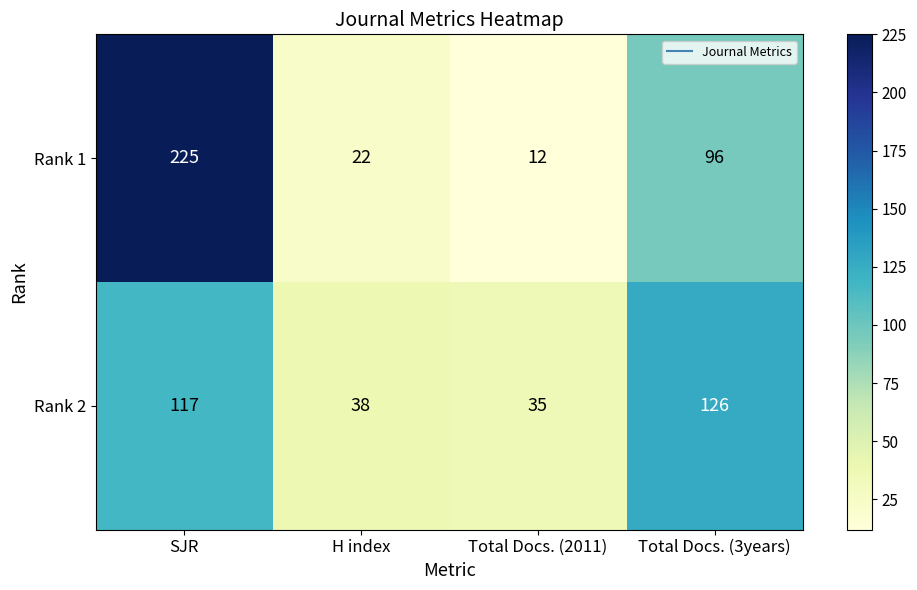

True or false: Rank 1 has a value of 22 at H index.

True